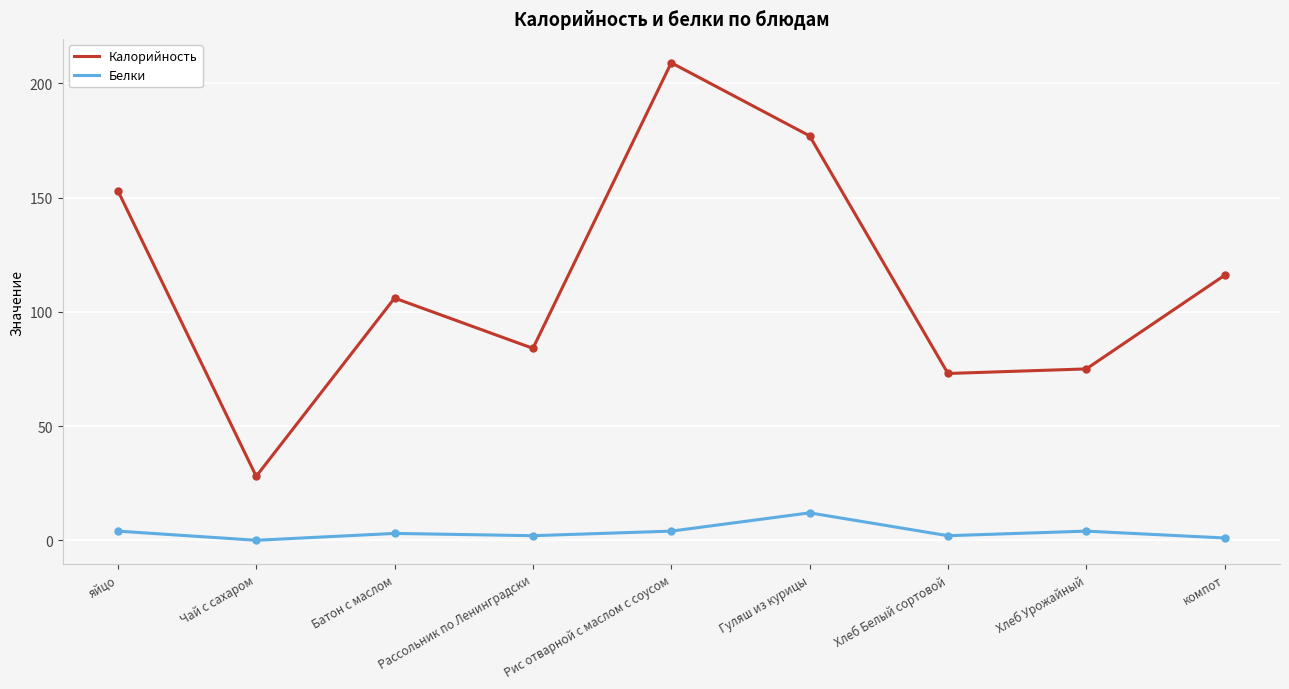

Rank the series at Чай с сахаром from highest to lowest value.

Калорийность, Белки